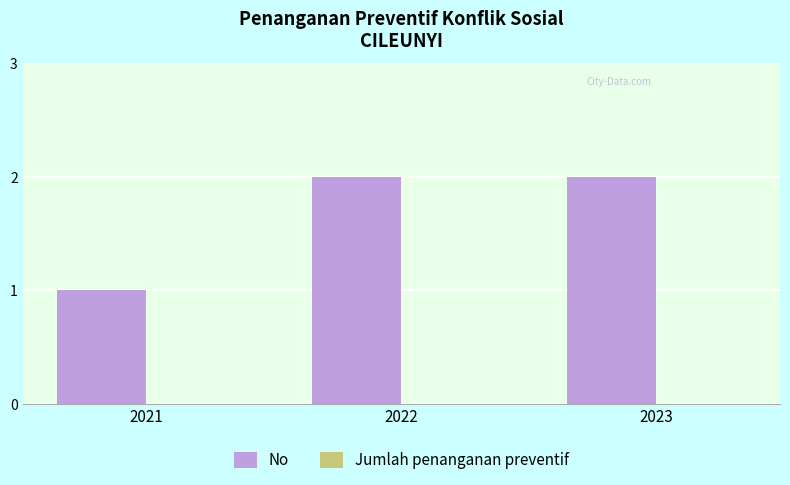

What is the sum of the values at 2023 and 2021?

3